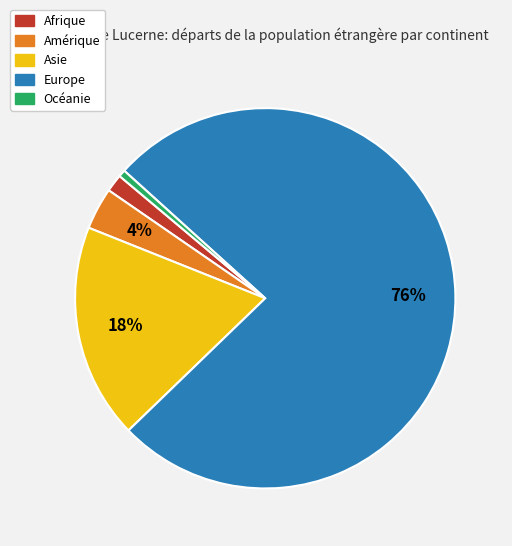

Rank the categories by value from lowest to highest.

Océanie, Afrique, Amérique, Asie, Europe